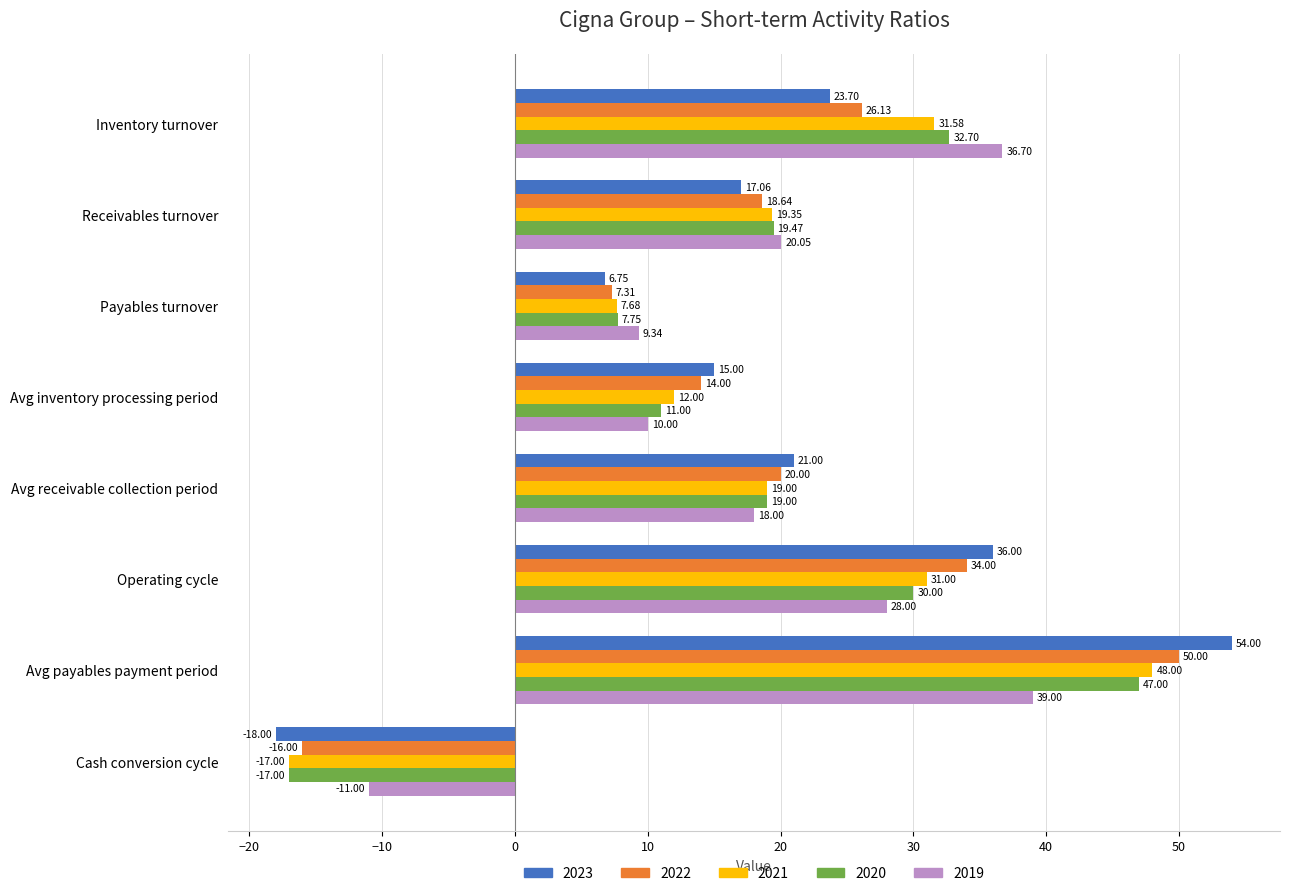

At how many categories does at least one series exceed 19?

5